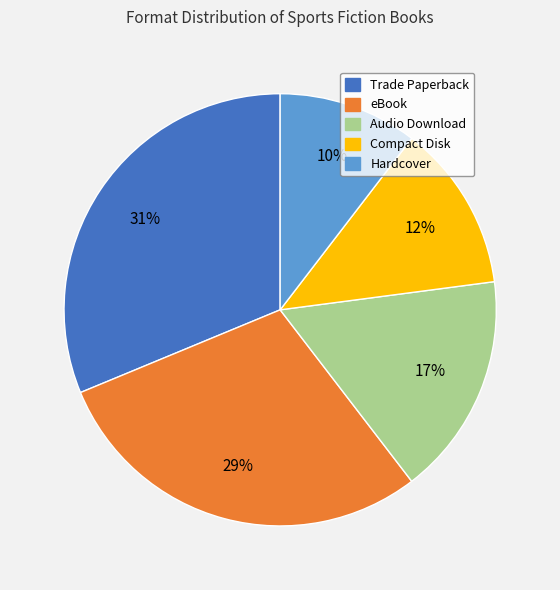

Which category has the biggest portion of the pie?

Trade Paperback